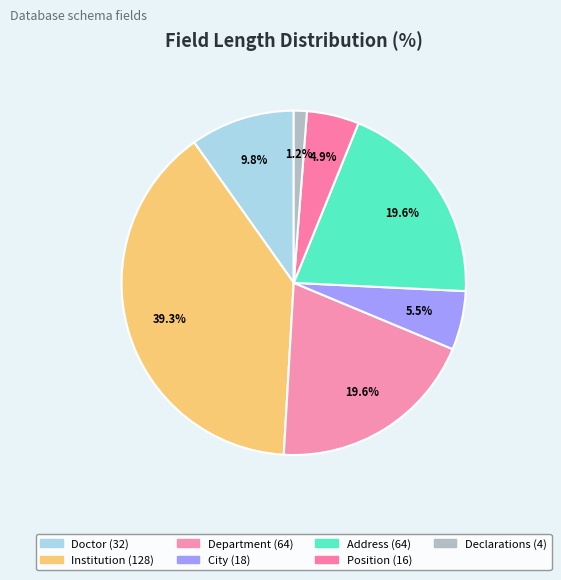

How many segments does this pie chart have?

7